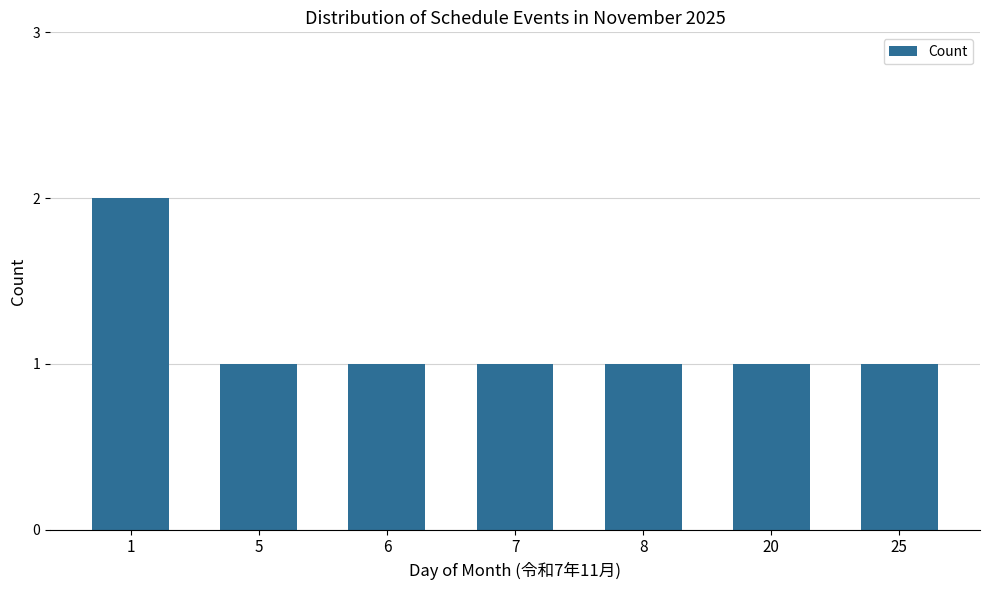

Reading left to right, what are all the values shown in this chart?

2	1	1	1	1	1	1